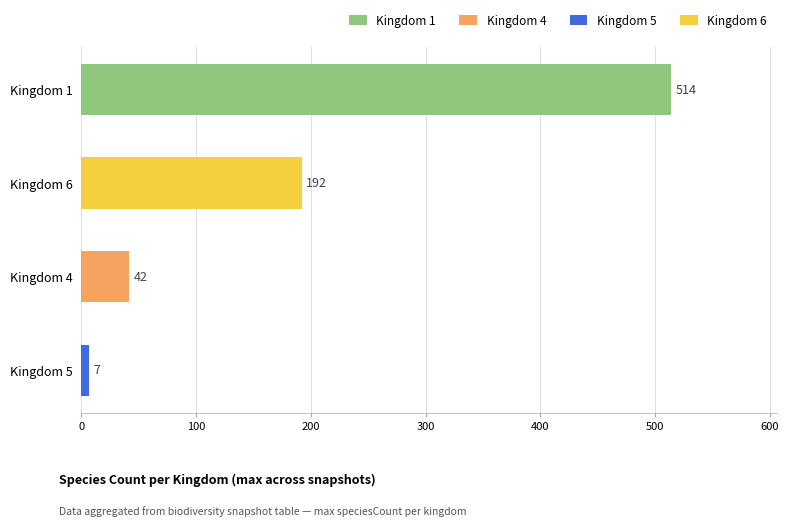

True or false: the data shows 61 at Kingdom 4.

False